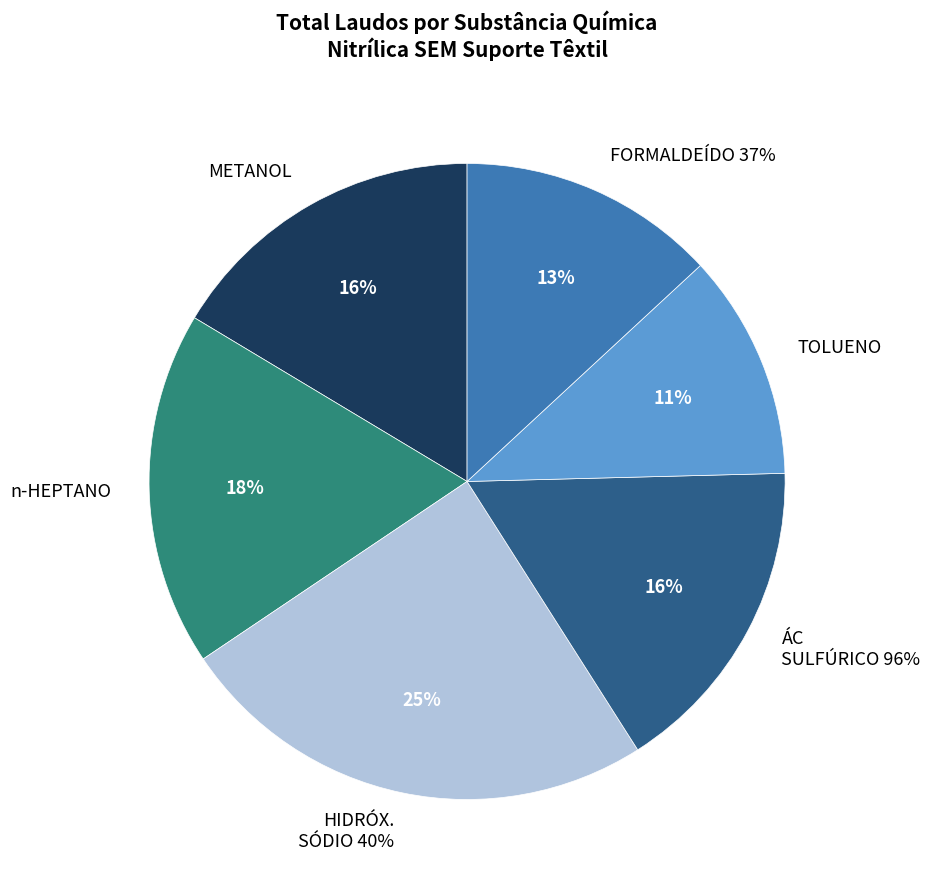

Is CORTE the majority of the pie?

No